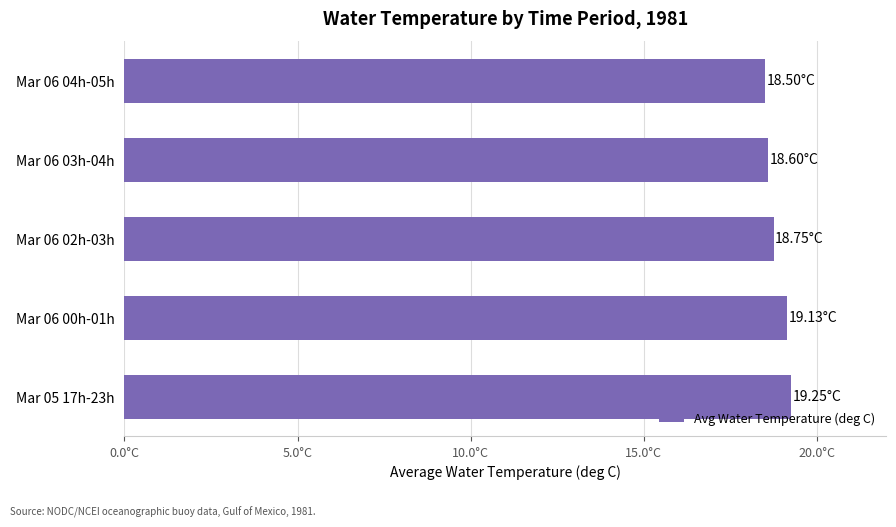

What is the difference between the maximum and second lowest values?

0.6